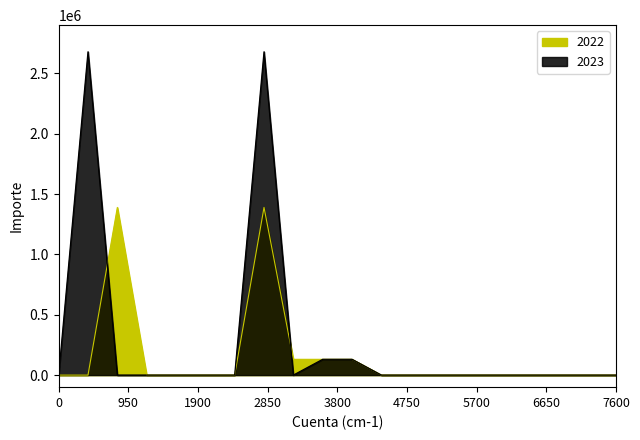

What is the sum of all 2023 values?

5620641.2